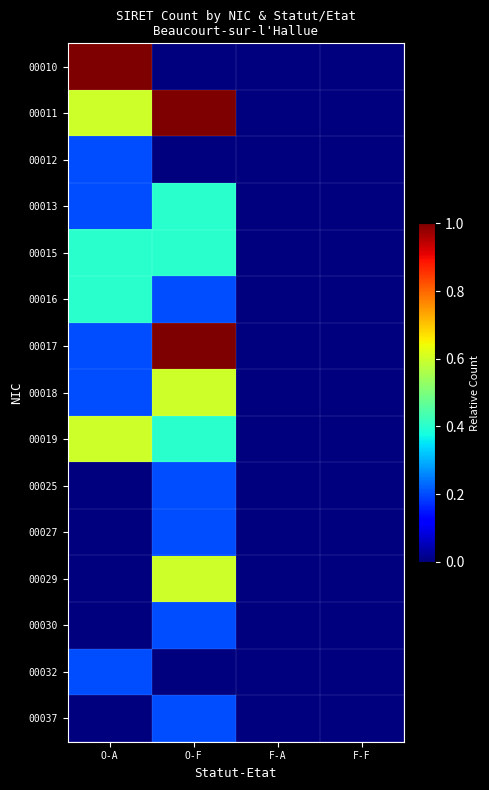

How many data points does each series have?

4